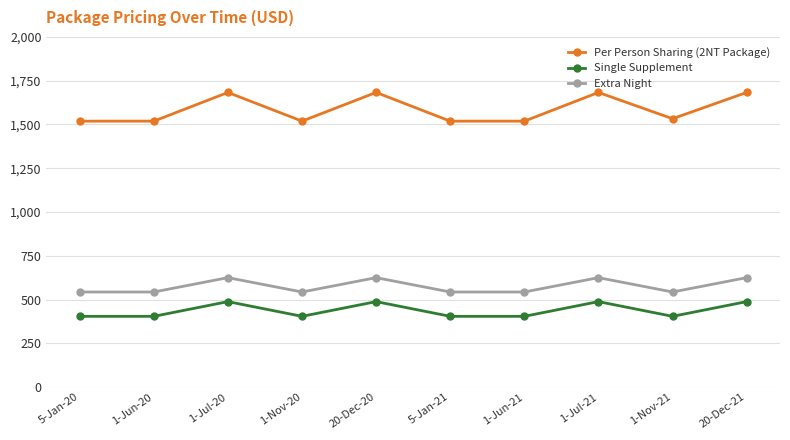

What is the minimum value for Single Supplement?

404